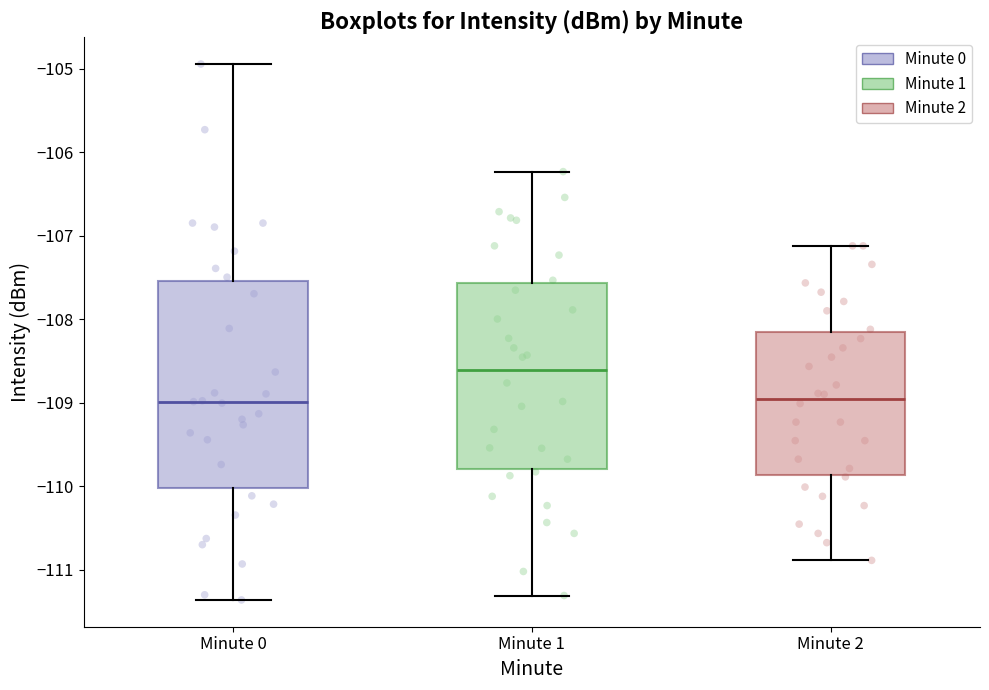

Reading left to right, read every box against the y-axis: the position of its median line, the range the box covers, and the ends of its whiskers. The values are not printed on the chart, so give them approximately, as read against the axis.

Minute 0: median -109.0, box -110.0 to -107.5, whiskers -111.4 to -104.9
Minute 1: median -108.6, box -109.8 to -107.6, whiskers -111.3 to -106.2
Minute 2: median -109.0, box -109.9 to -108.2, whiskers -110.9 to -107.1